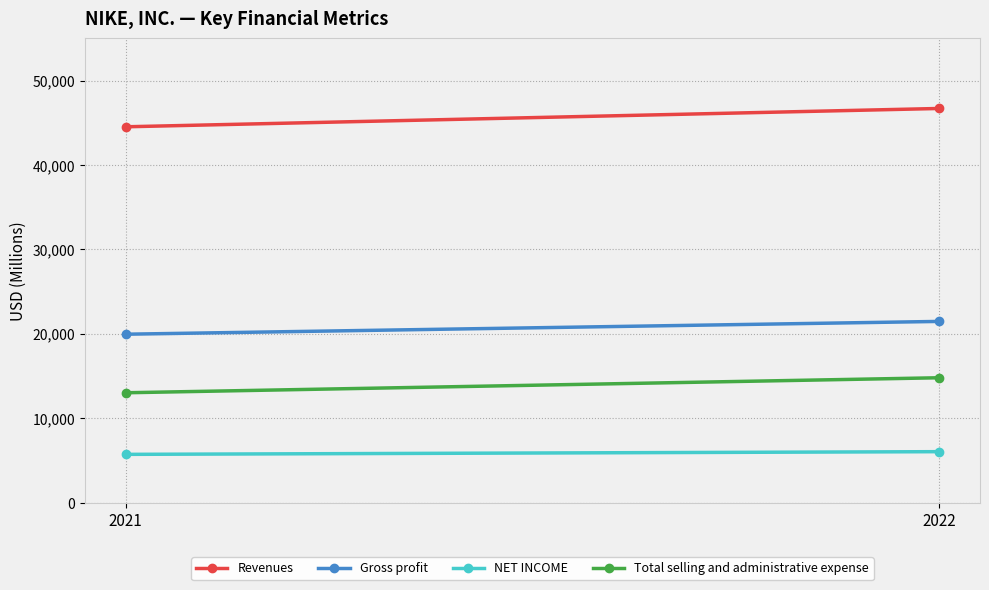

Which series changed the most between 2021 and 2022?

Revenues